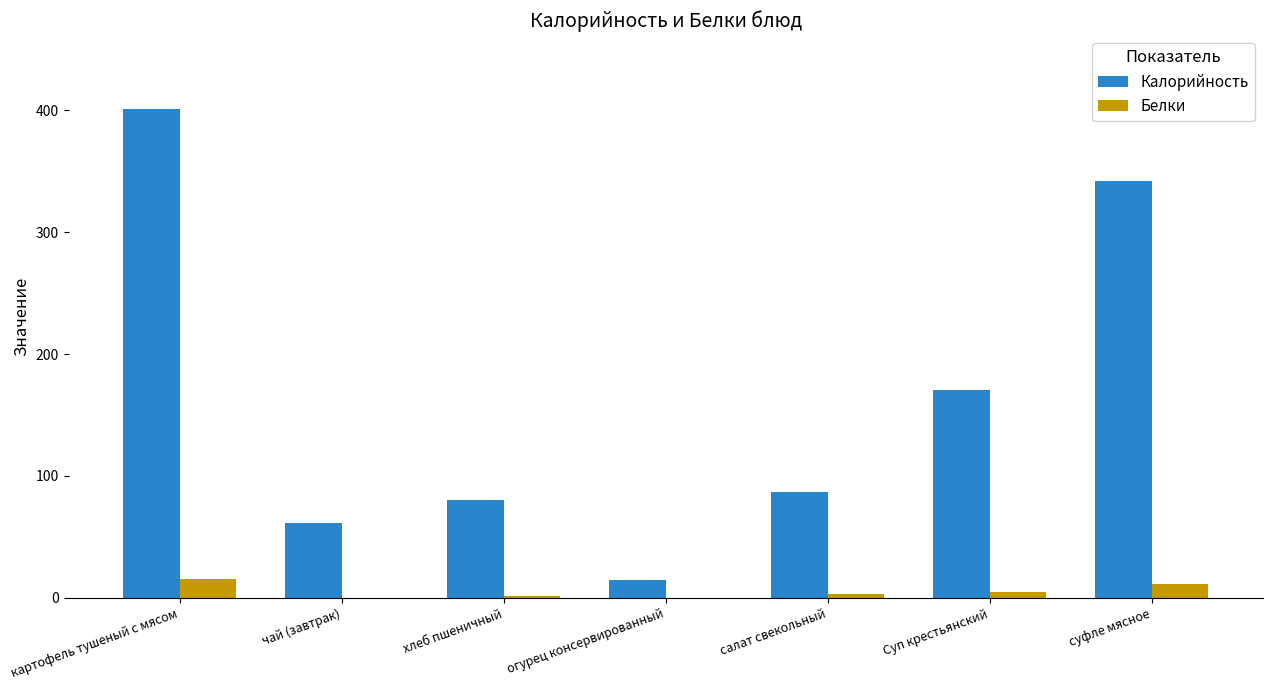

Which series has the largest total across all categories?

Калорийность